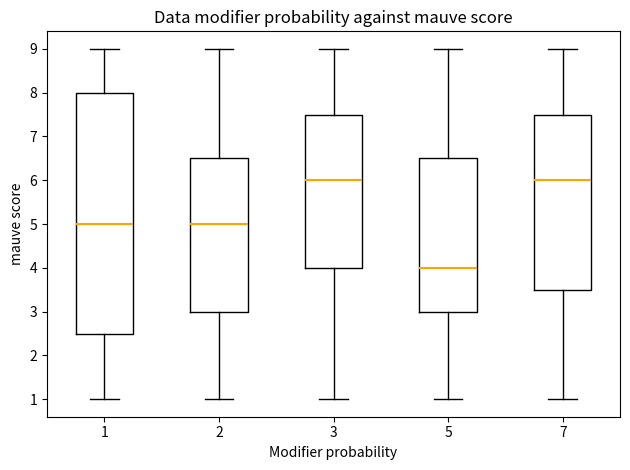

Reading left to right, read every box against the y-axis: the position of its median line, the range the box covers, and the ends of its whiskers. The values are not printed on the chart, so give them approximately, as read against the axis.

1: median 5.0, box 2.5 to 8.0, whiskers 1.0 to 9.0
2: median 5.0, box 3.0 to 6.5, whiskers 1.0 to 9.0
3: median 6.0, box 4.0 to 7.5, whiskers 1.0 to 9.0
5: median 4.0, box 3.0 to 6.5, whiskers 1.0 to 9.0
7: median 6.0, box 3.5 to 7.5, whiskers 1.0 to 9.0